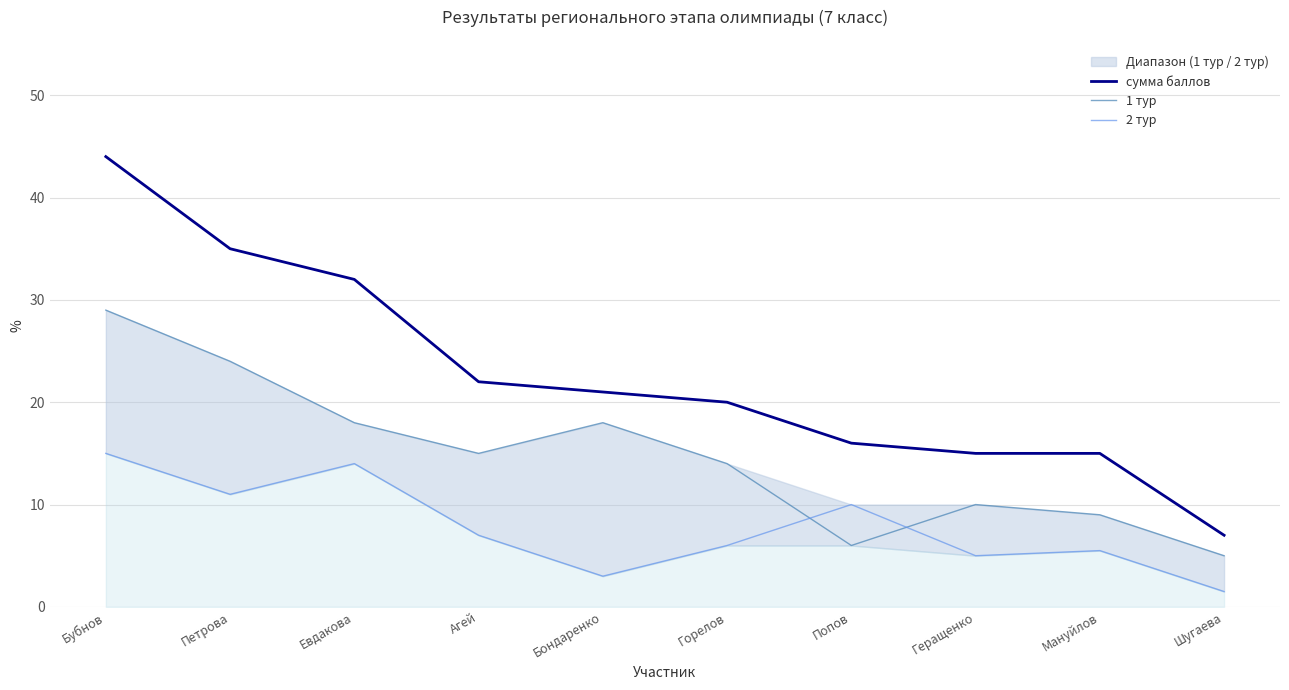

Where is the first local minimum for 1 тур?

Агей